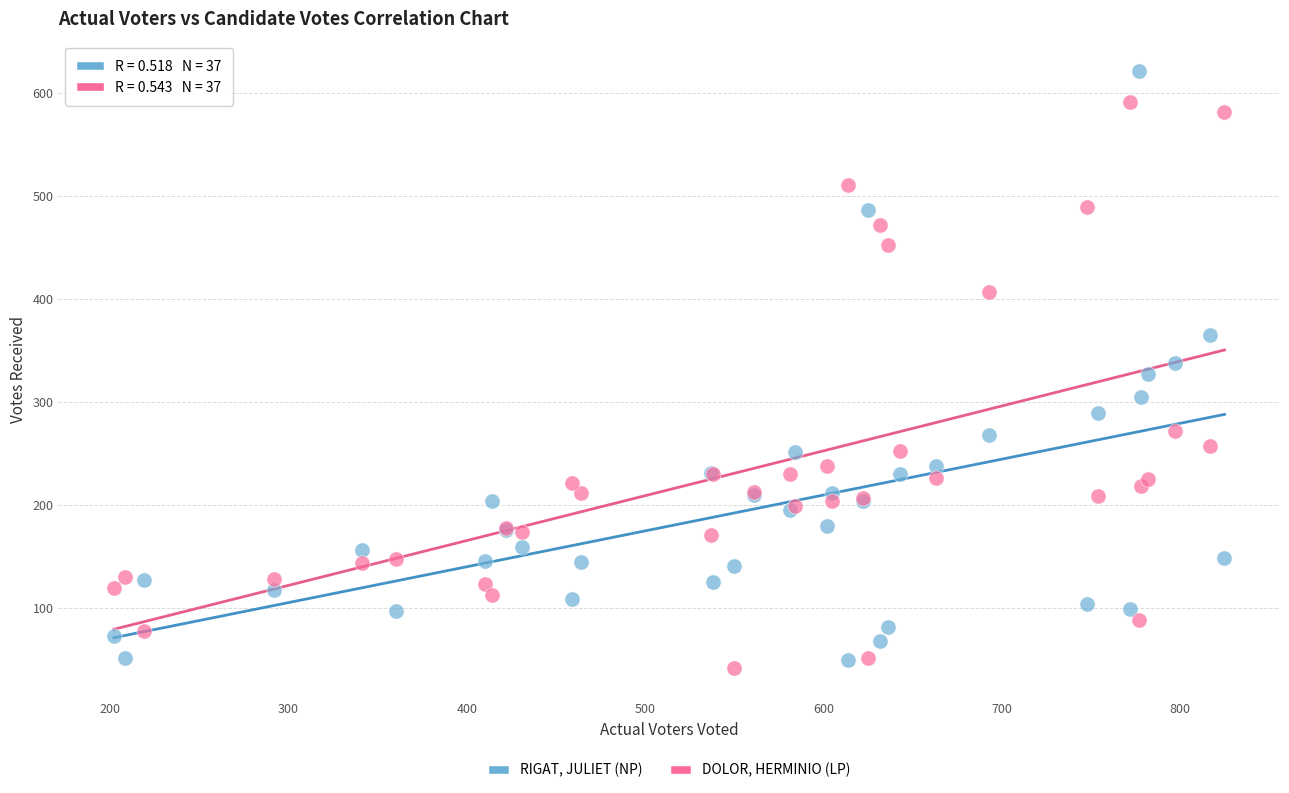

Which series contains the highest Y value?

RIGAT, JULIET (NP)